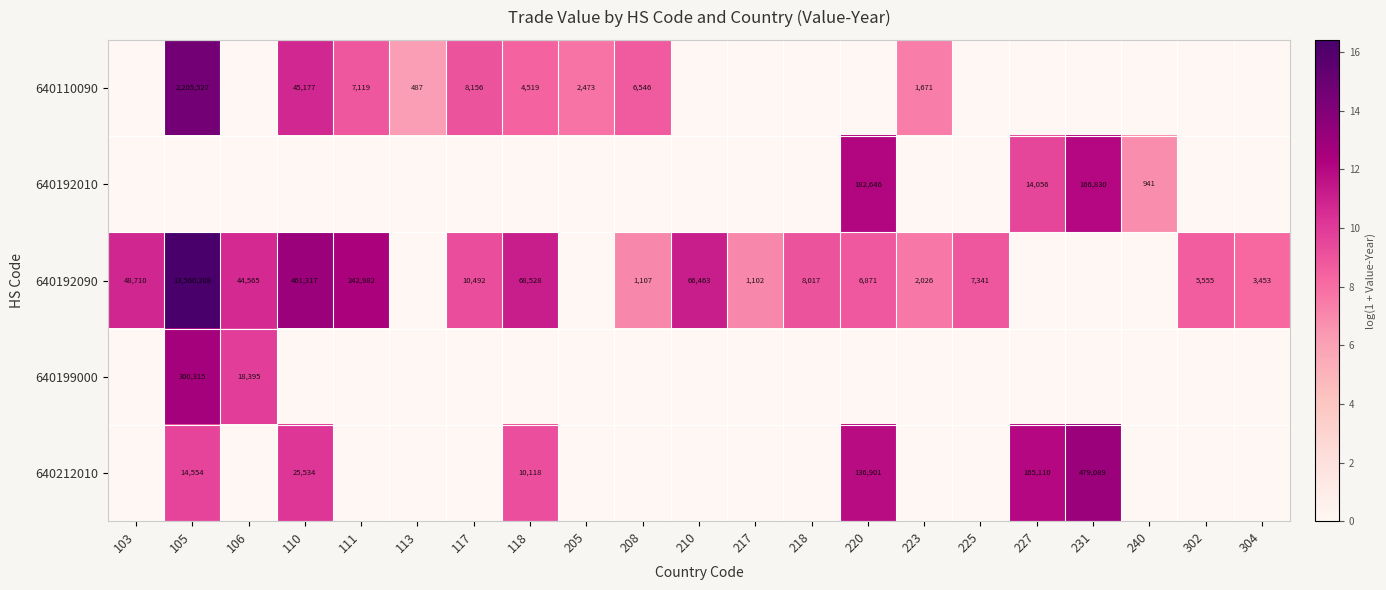

What is the greatest value displayed?

16.4